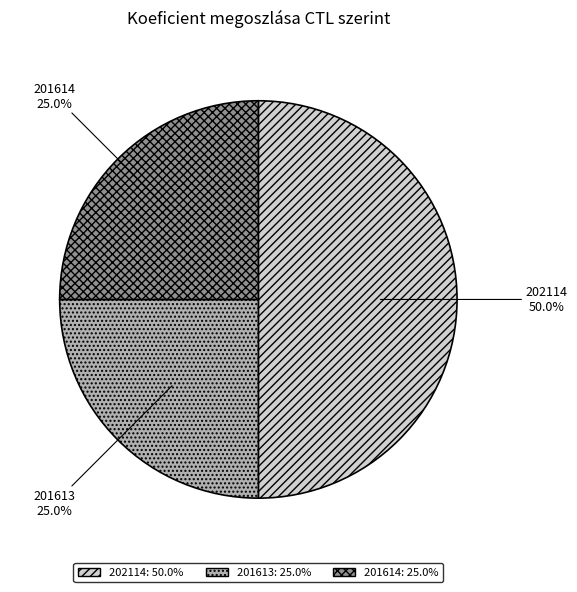

Which slice is the largest?

202114